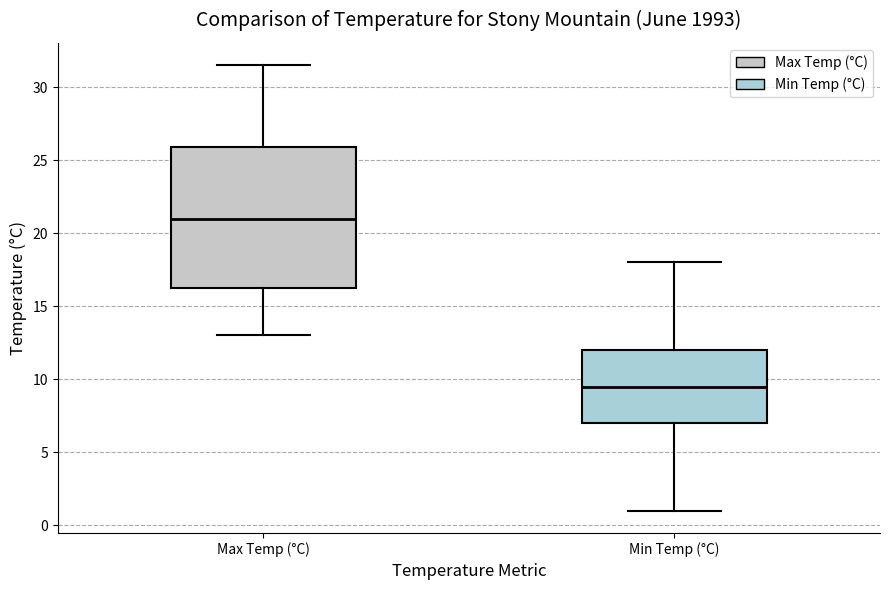

Which box has the lowest median line?

Min Temp (°C)